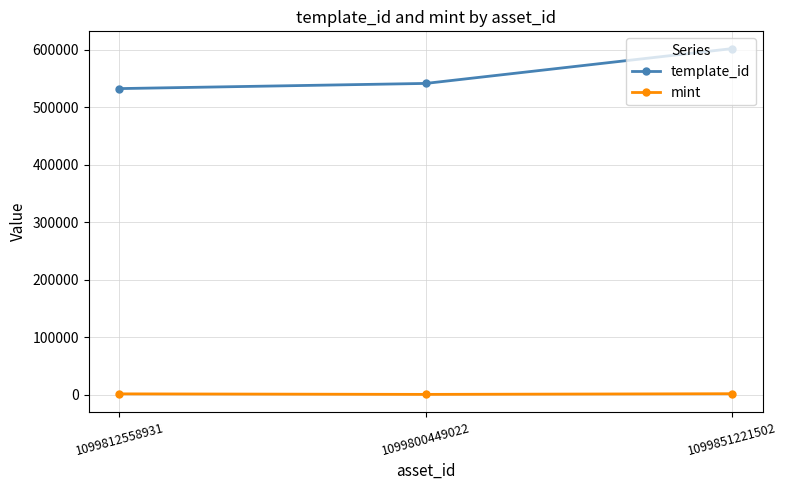

Which series has the largest range (max minus min)?

template_id